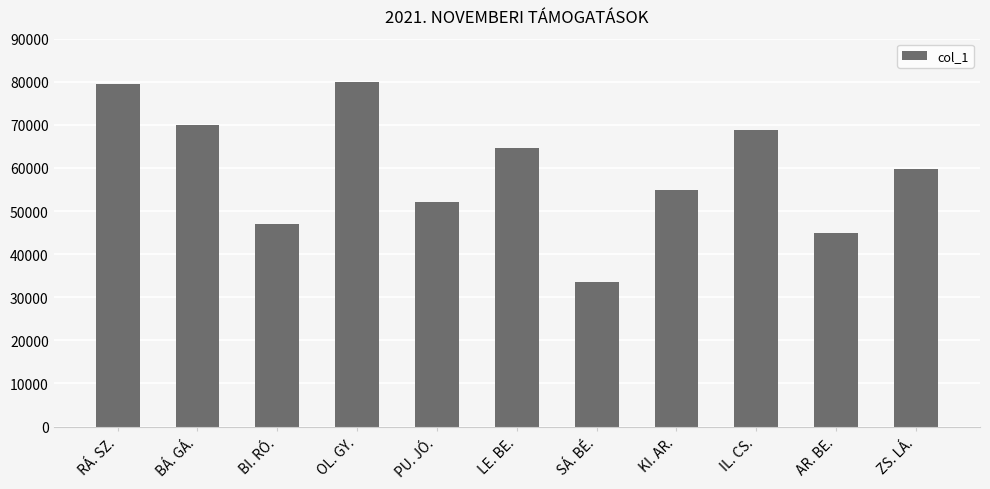

What is the label of the 8th bar from the left?

KI. AR.